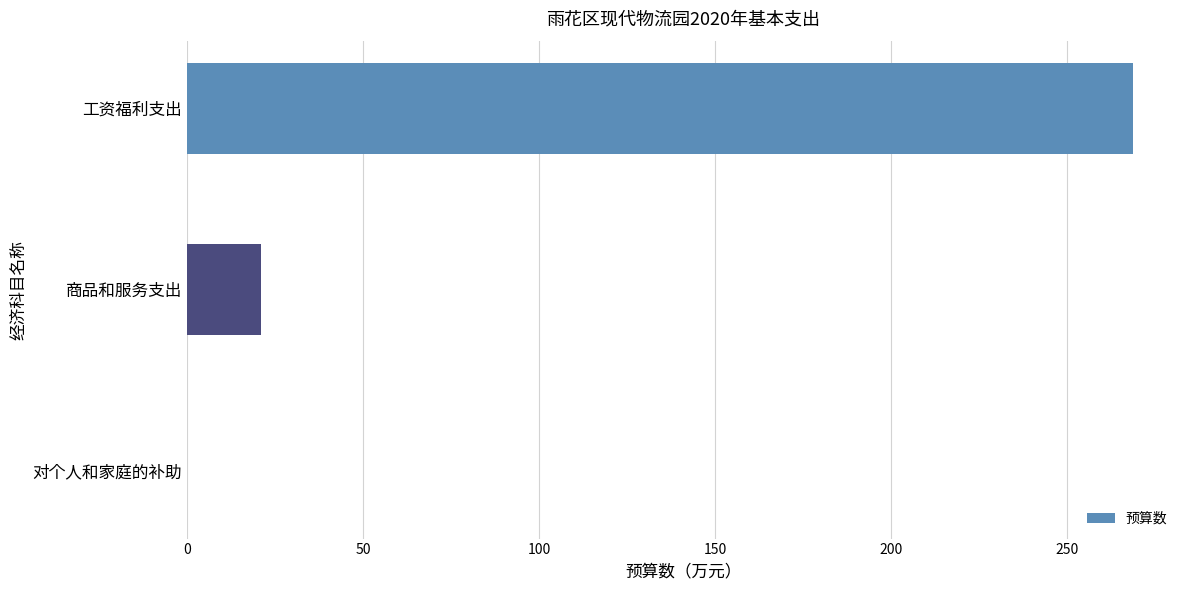

Between 对个人和家庭的补助 and 商品和服务支出, which is larger?

商品和服务支出